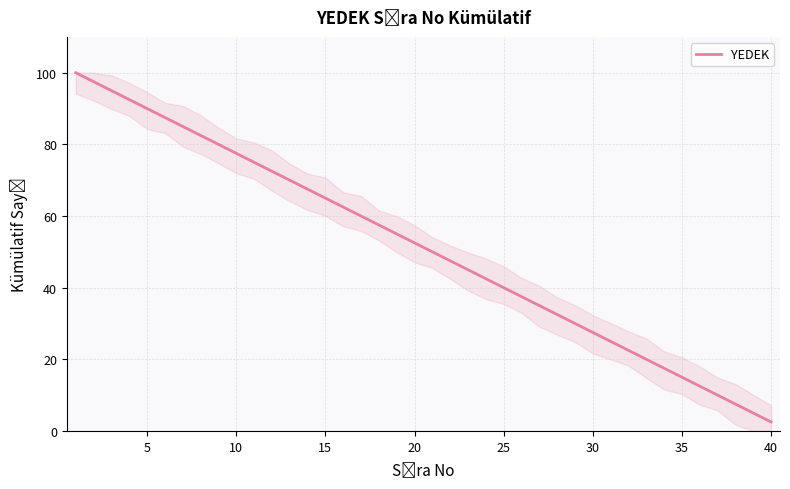

How many distinct data groups are displayed?

1